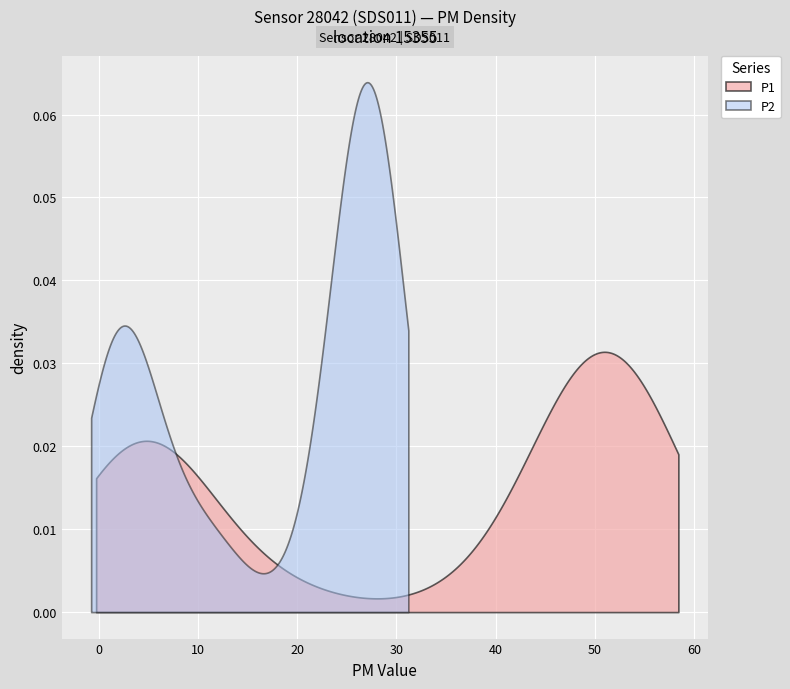

Reading right to left, extract all data points from this chart.

P1: 3.0	3.5	2.5	4.0	3.8	3.7	3.9	1.8	4.6	4.0	4.9	19.9	13.1	7.7	6.3	9.5	37.8	52.2	50.2	56.4	53.9	53.1	52.0	52.9	47.8	54.7	56.4	52.1	53.9	50.0	50.5	52.1	50.7	50.6	49.6	46.6	47.2	48.9	46.6	46.4
P2: 1.6	1.5	1.2	1.9	1.8	2.2	2.4	1.3	2.2	2.4	4.4	12.4	11.8	7.0	5.4	8.8	21.8	27.1	28.4	27.9	29.2	28.4	28.7	28.6	28.0	27.6	28.1	26.8	26.6	26.1	26.8	27.3	26.8	26.9	26.6	25.4	25.8	26.5	25.3	25.3